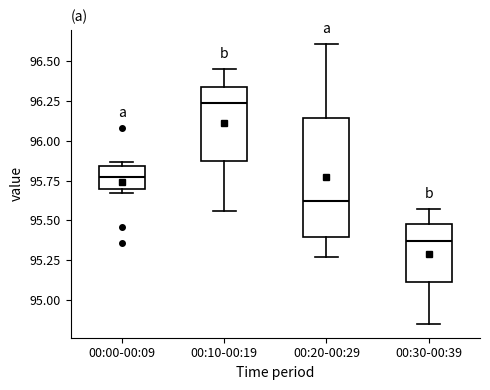

Comparing the boxes themselves (not the whiskers), which one is the tallest?

00:20-00:29